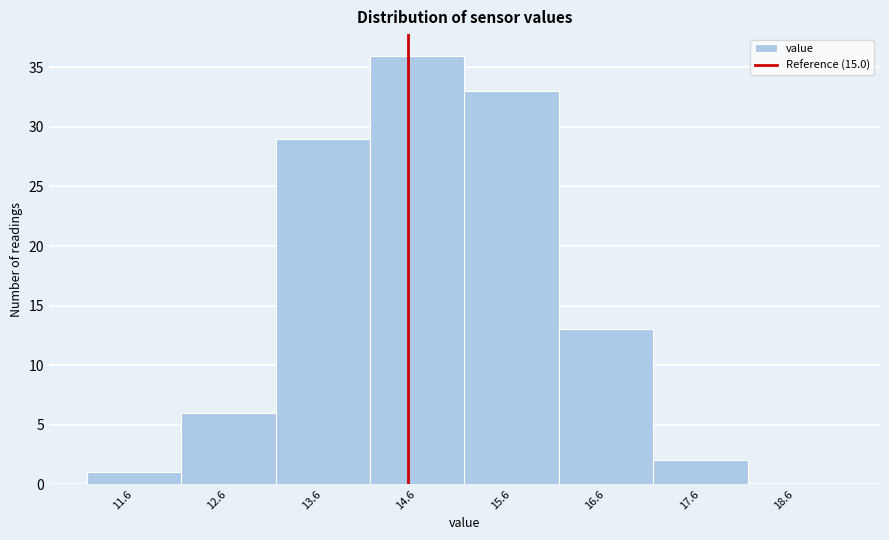

Reading right to left, what are all the values shown in this chart?

18.6=0	17.6=2	16.6=13	15.6=33	14.6=36	13.6=29	12.6=6	11.6=1